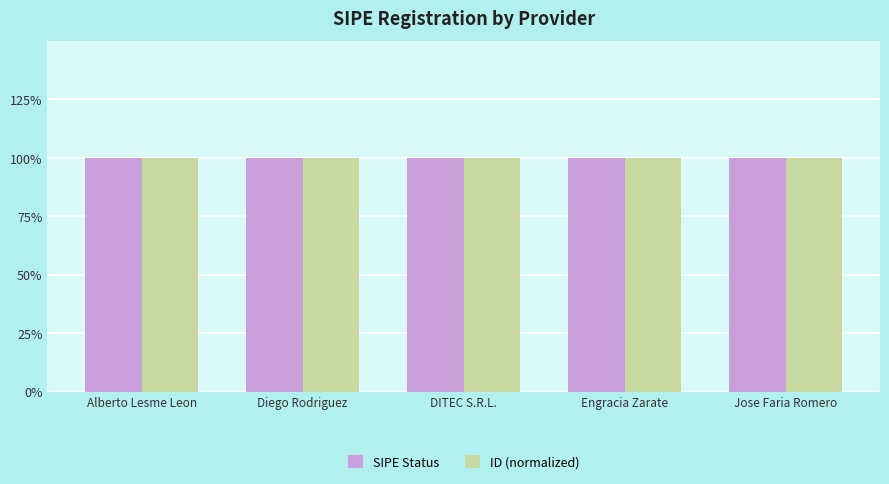

At how many categories does at least one series exceed 0?

5